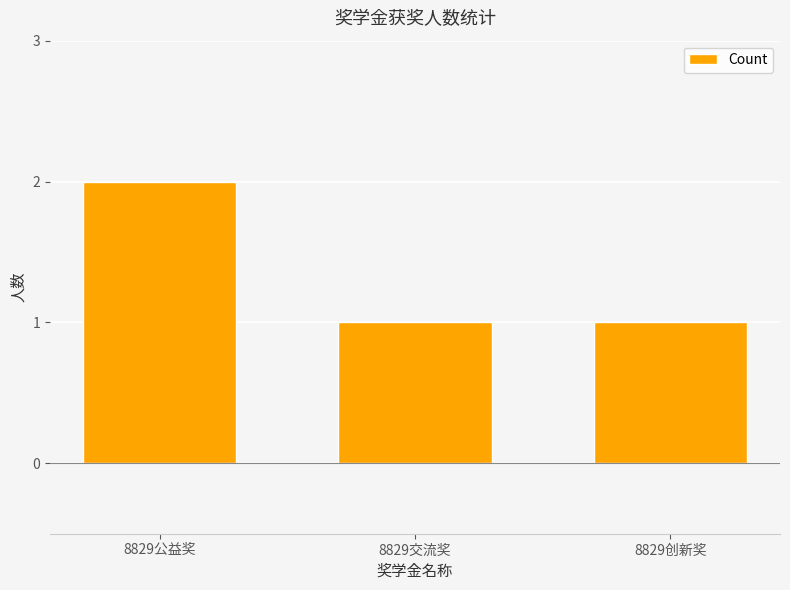

True or false: the data shows 1 at 8829创新奖.

True